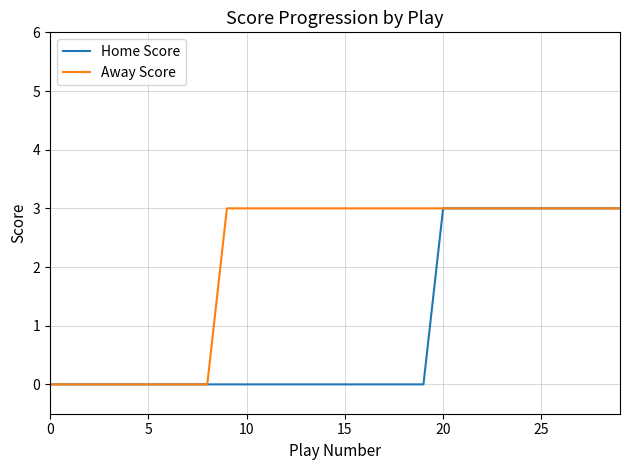

Rank the series by their average value, from lowest to highest.

Home Score, Away Score